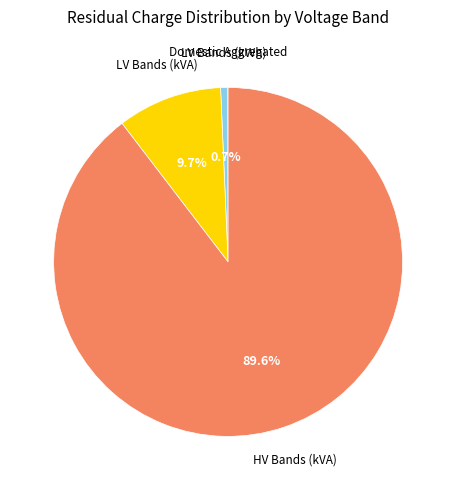

Which slice is the smallest?

LV Band 1